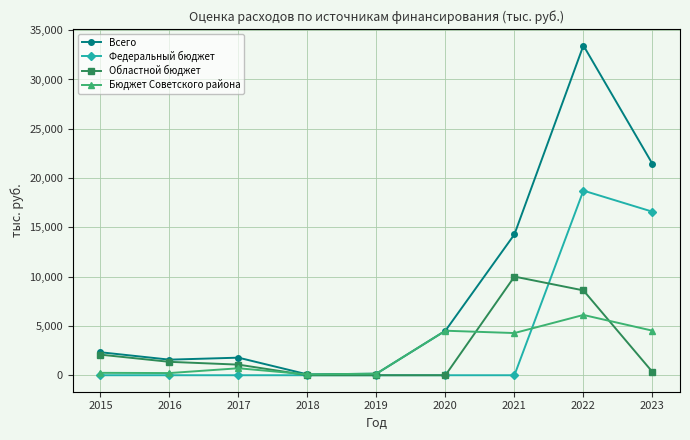

What is the sum of the Областной бюджет values at 2018 and 2017?

1075.5